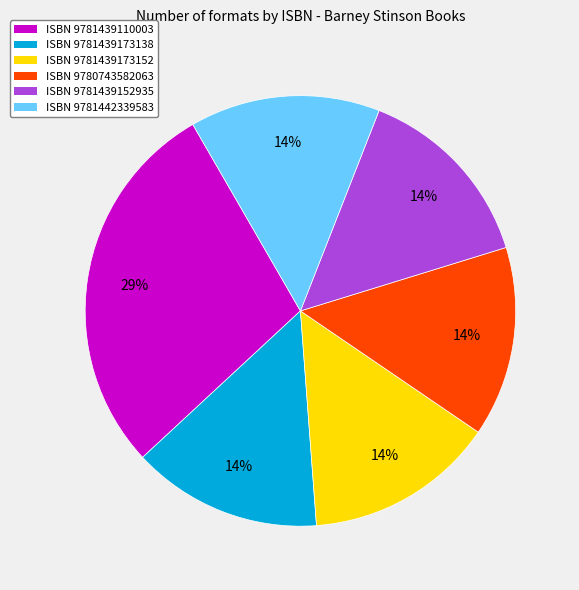

Does any single category account for the majority?

No